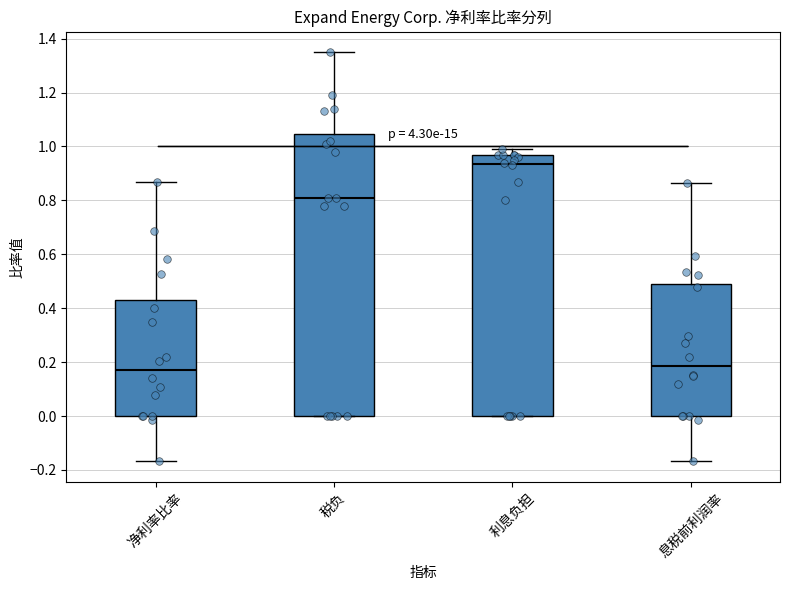

Reading left to right, read every box against the y-axis: the position of its median line, the range the box covers, and the ends of its whiskers. The values are not printed on the chart, so give them approximately, as read against the axis.

净利率比率: median 0.18, box 0.00 to 0.44, whiskers -0.16 to 0.86
税负: median 0.82, box 0.00 to 1.04, whiskers 0.00 to 1.36
利息负担: median 0.94, box 0.00 to 0.98, whiskers 0.00 to 1.00
息税前利润率: median 0.18, box 0.00 to 0.48, whiskers -0.16 to 0.86